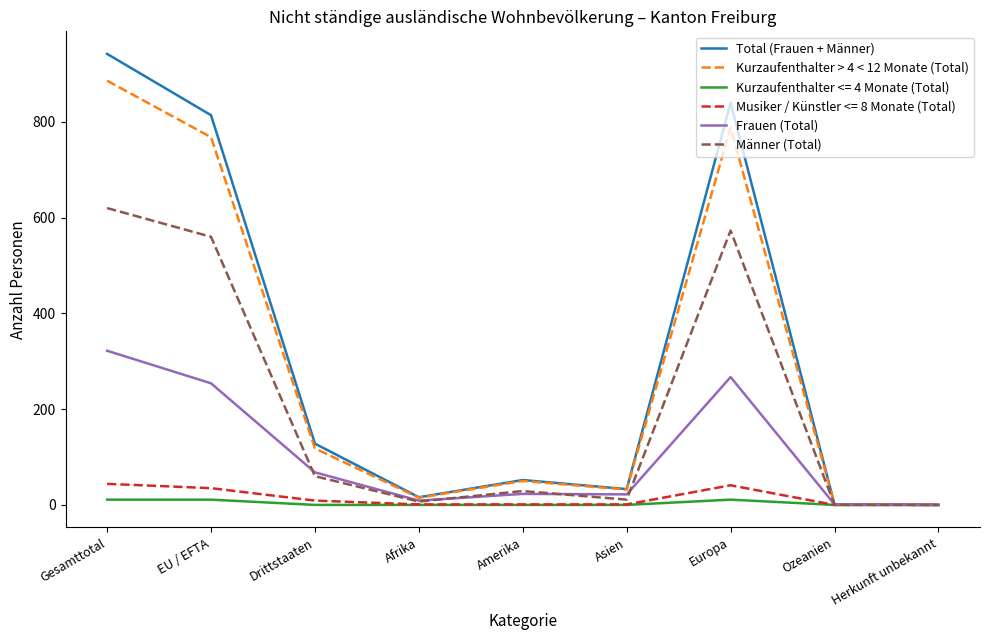

Which series has the widest spread of values?

Total (Frauen + Männer)